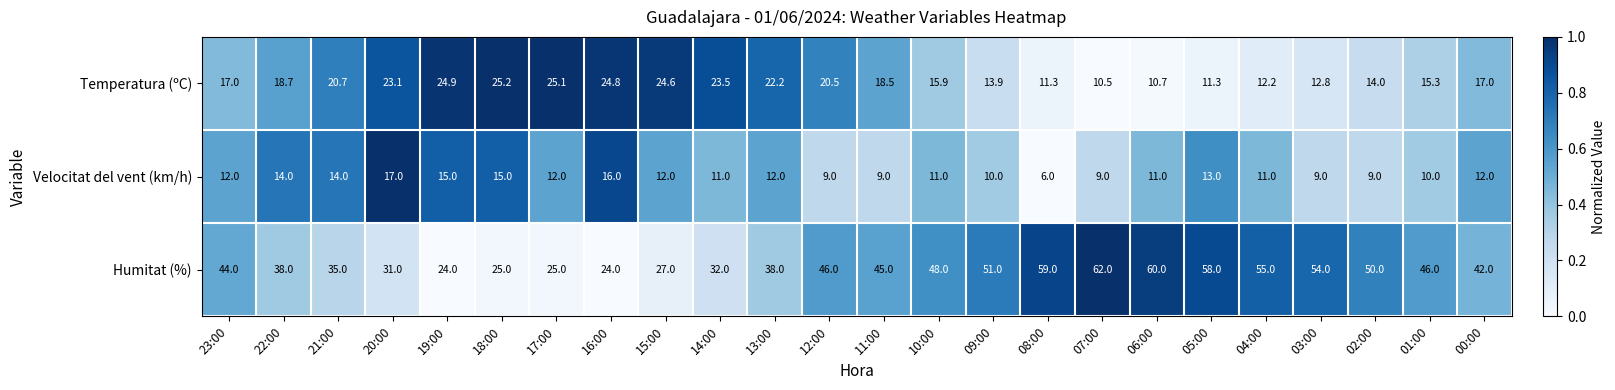

What is the sum of the Velocitat del vent (km/h) values at 14:00 and 12:00?

20.0